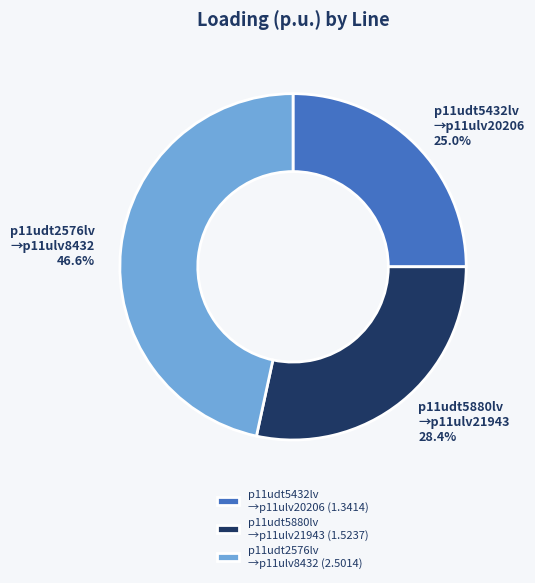

Count the number of slices in the pie.

3